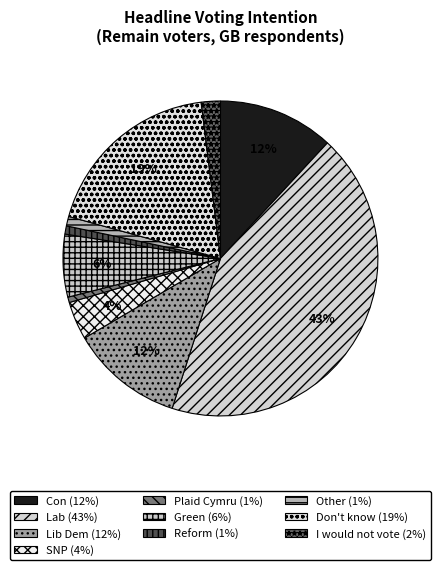

What is the ratio of the value at Green to the value at Don't know?

0.3